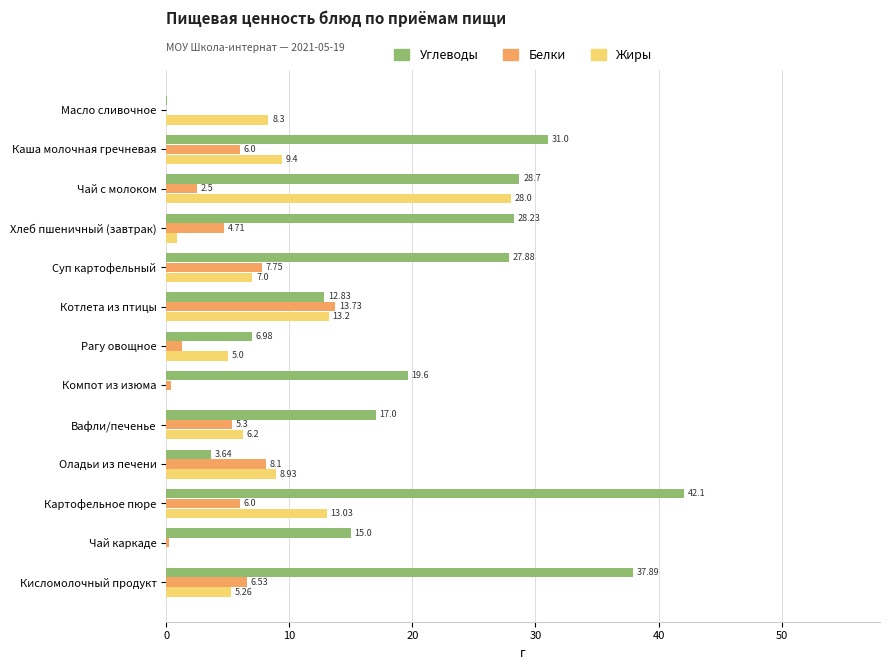

What are all the series names shown in the legend?

Углеводы, Белки, Жиры